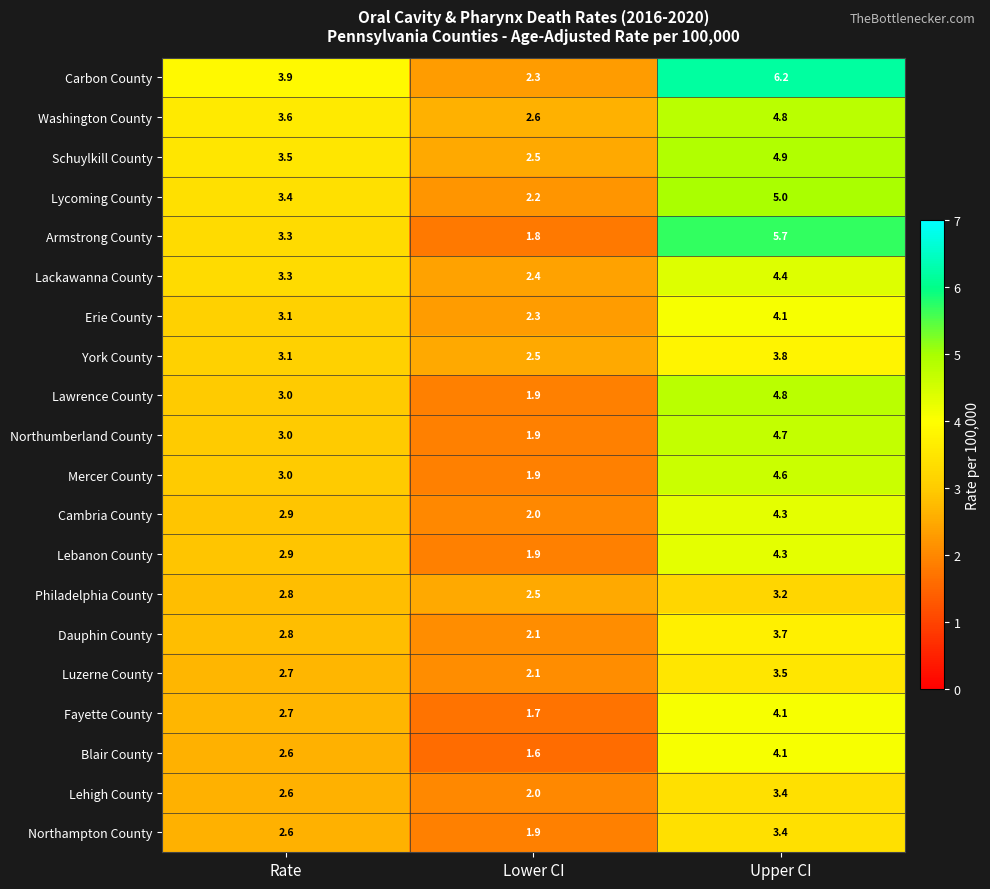

Which series changed the most between Rate and Upper CI?

Armstrong County